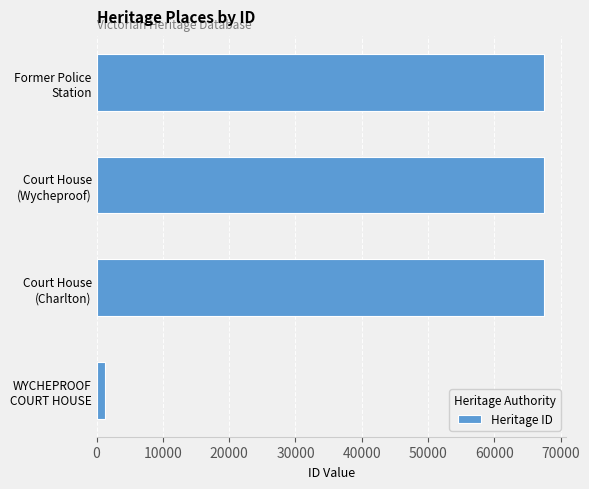

What is the sum of all values?

203765